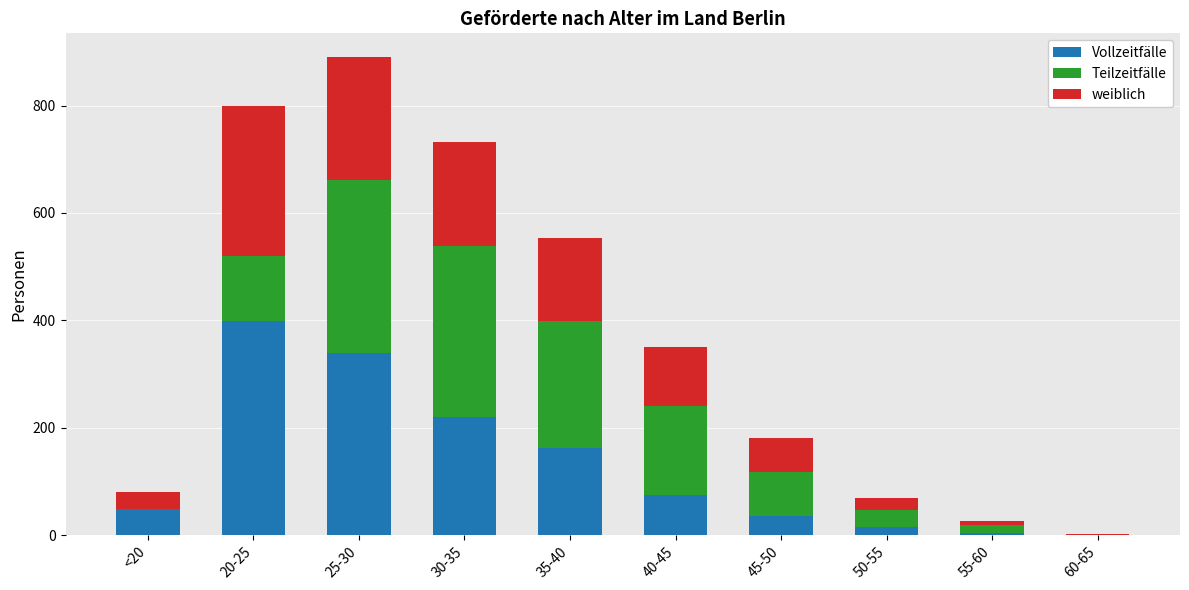

At which category is the sum across all series the highest?

25-30